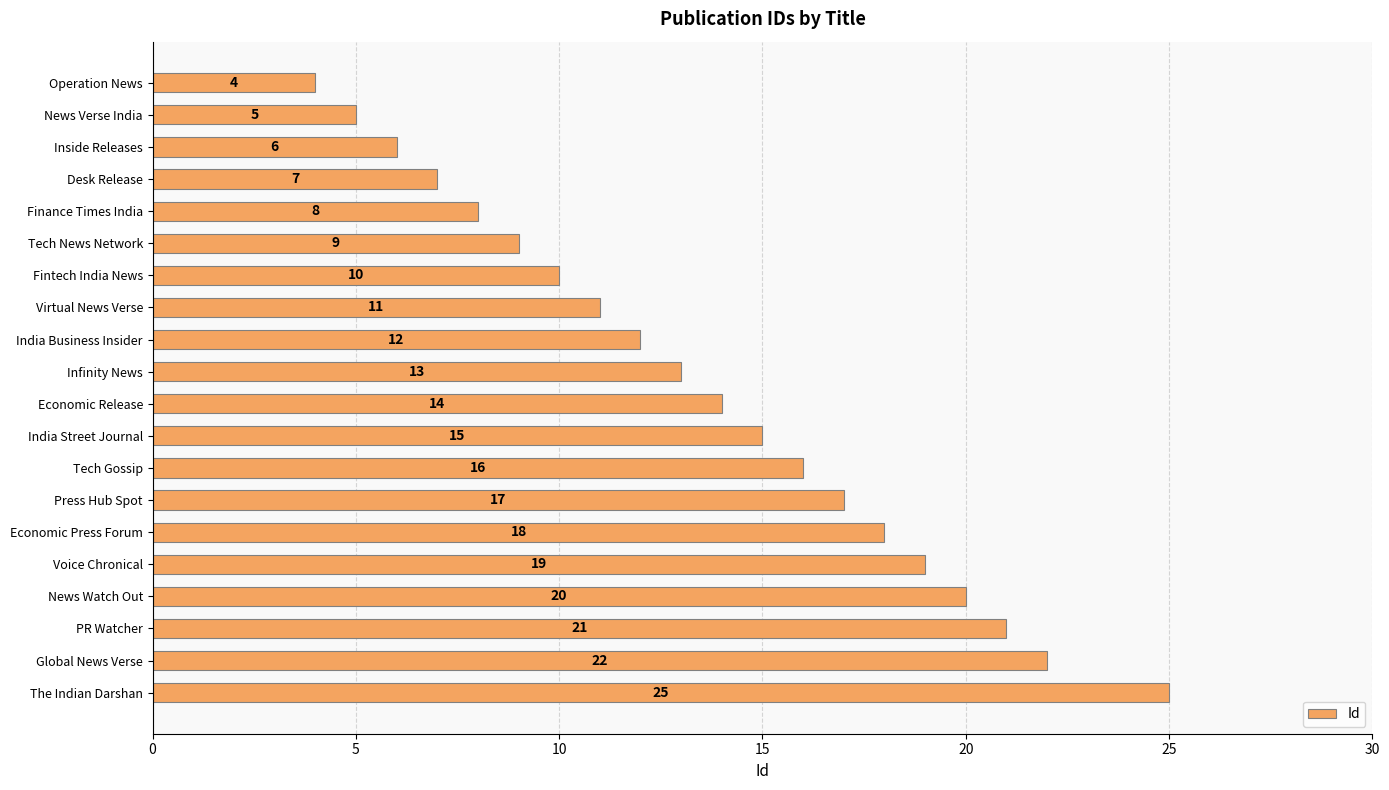

What is the sum of all values?

272